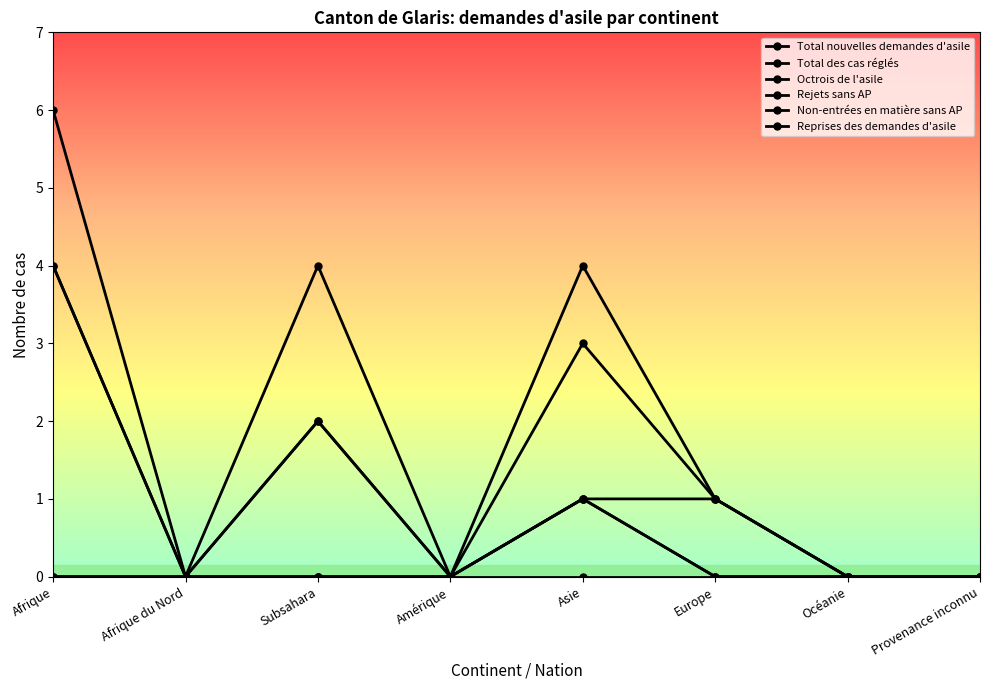

How many series are shown in this chart?

6